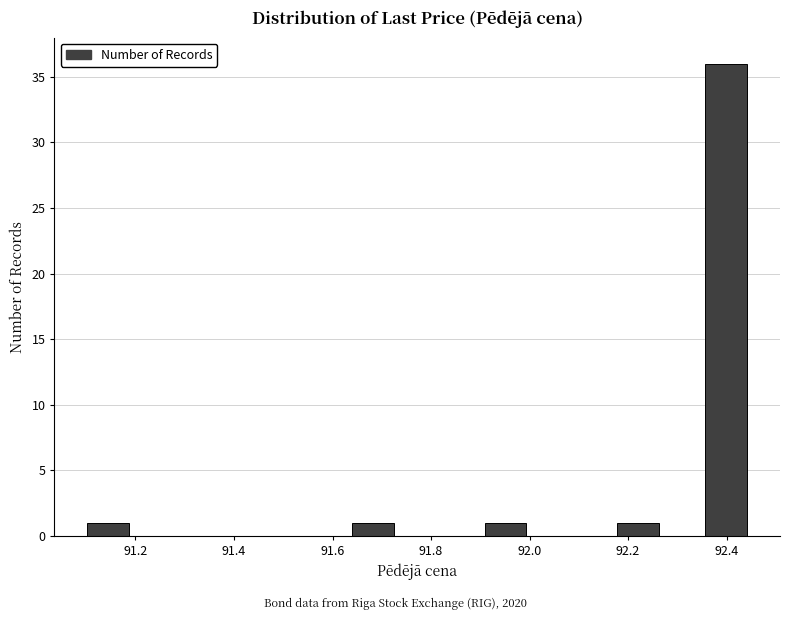

Over which range of the x-axis is the bar tallest?

92.36 to 92.44